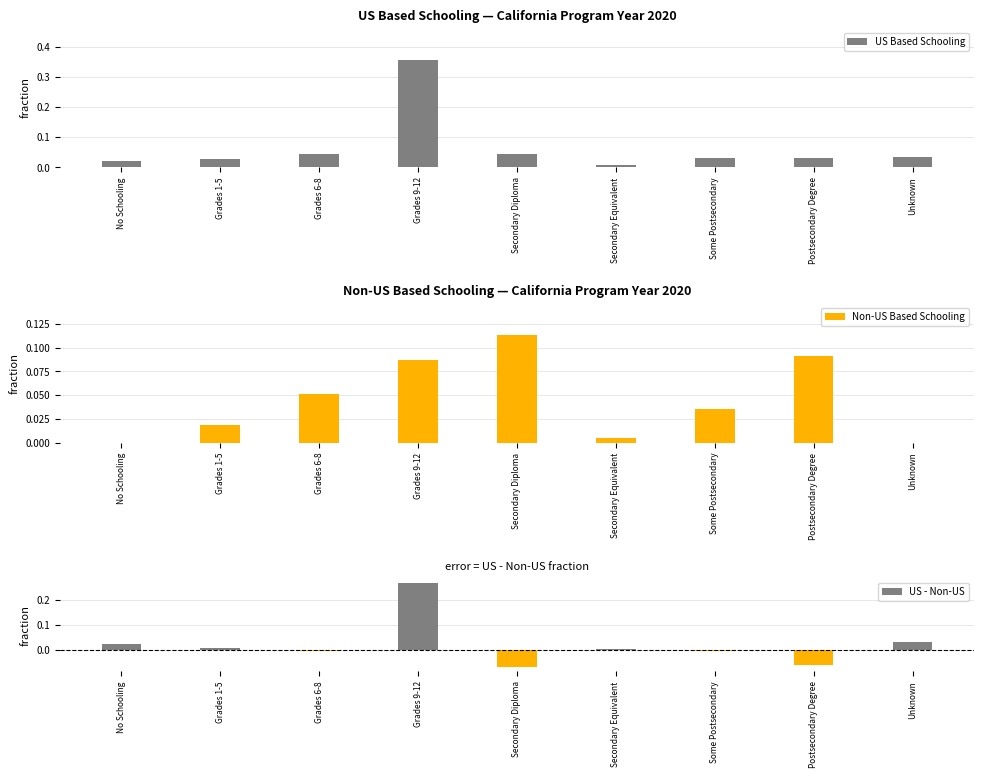

What is the maximum value shown in the chart?

0.4